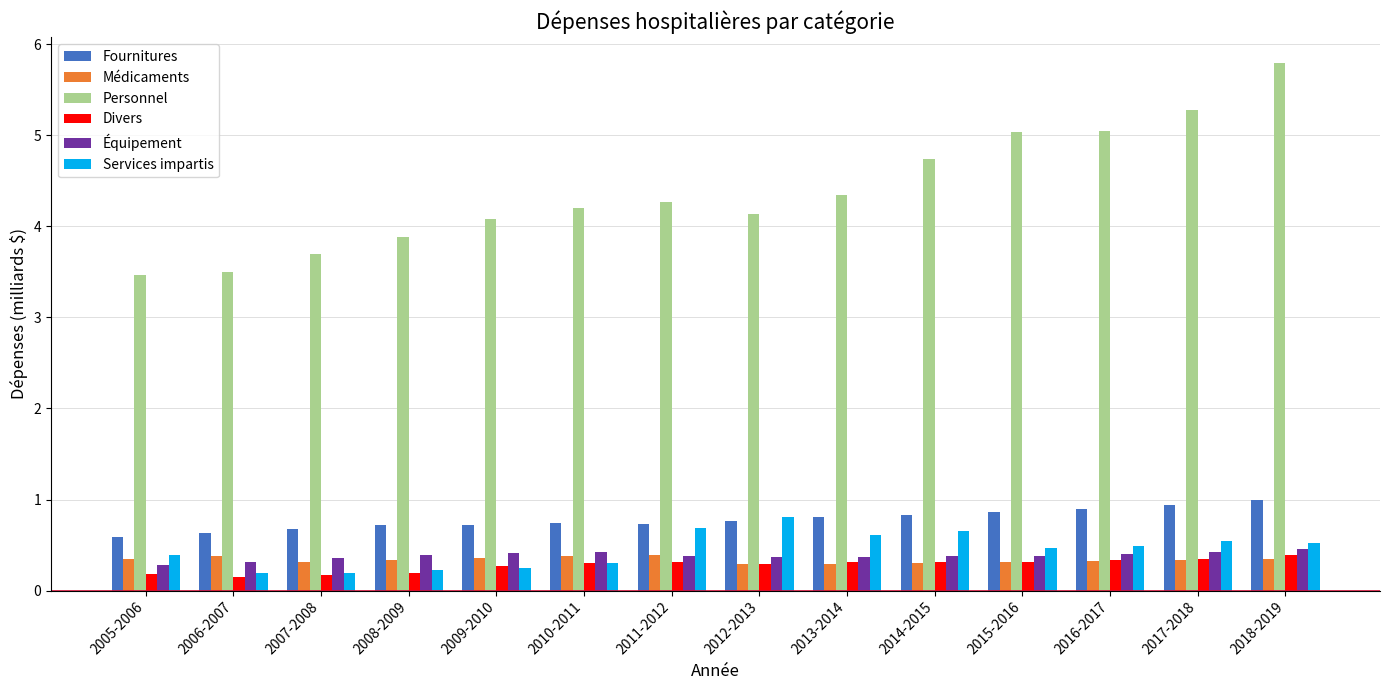

The Médicaments series shows 0.4 at 2018-2019. True or false?

True